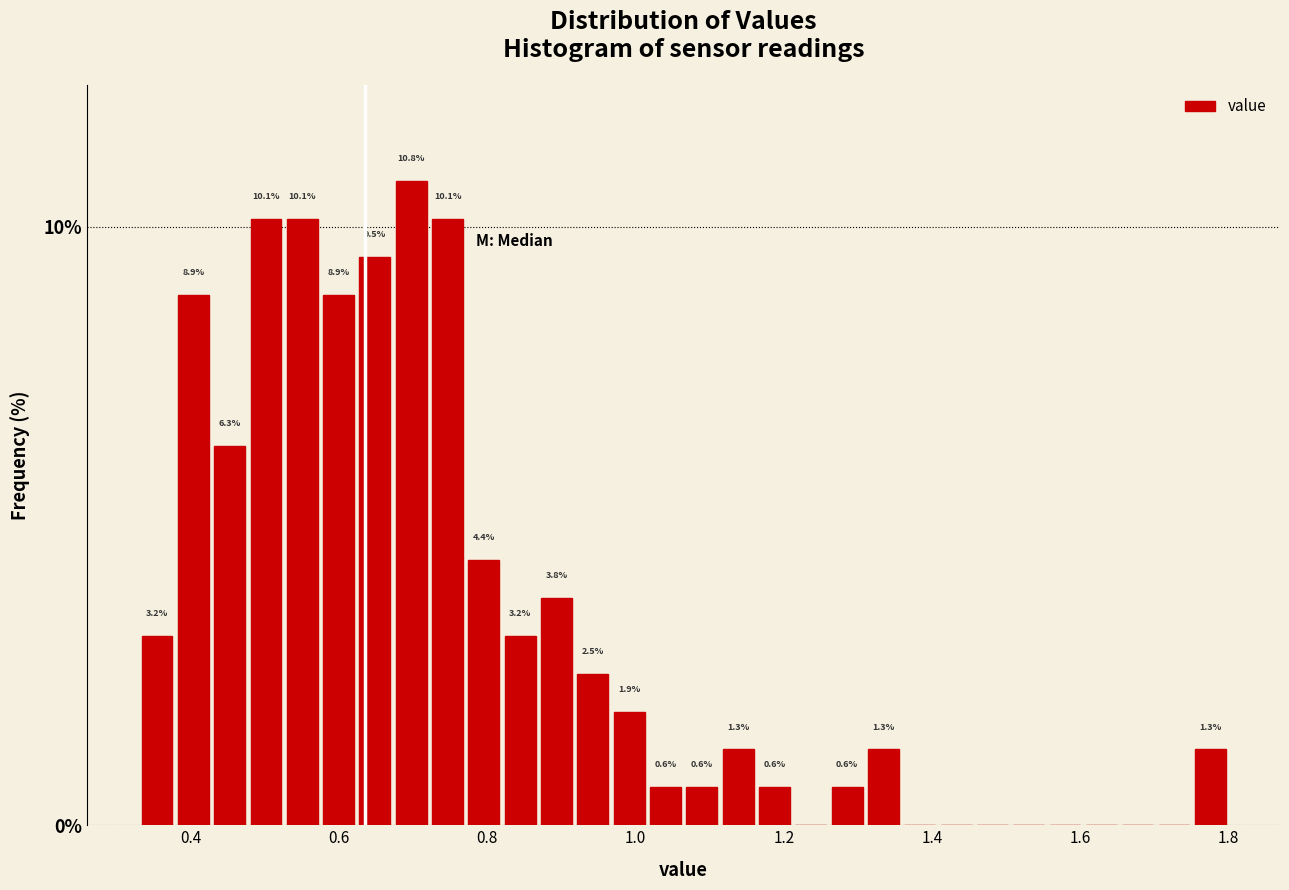

Around what value on the x-axis is the tallest bar? Give the approximate position of its centre, as read against the axis.

0.70